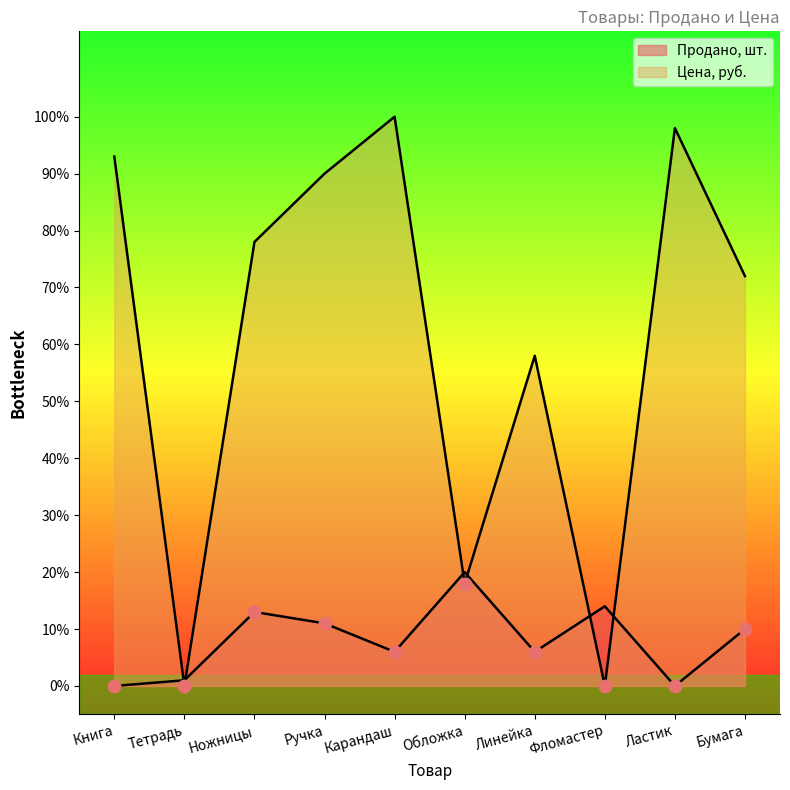

Which series has the largest Y range (max minus min)?

Цена, руб.